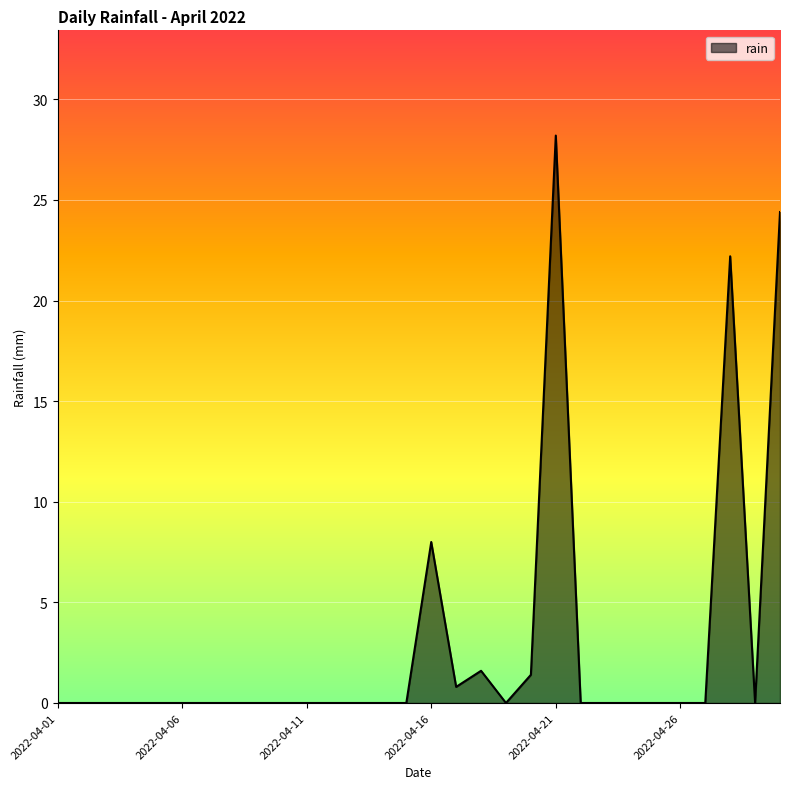

How many lines are shown in the chart?

1